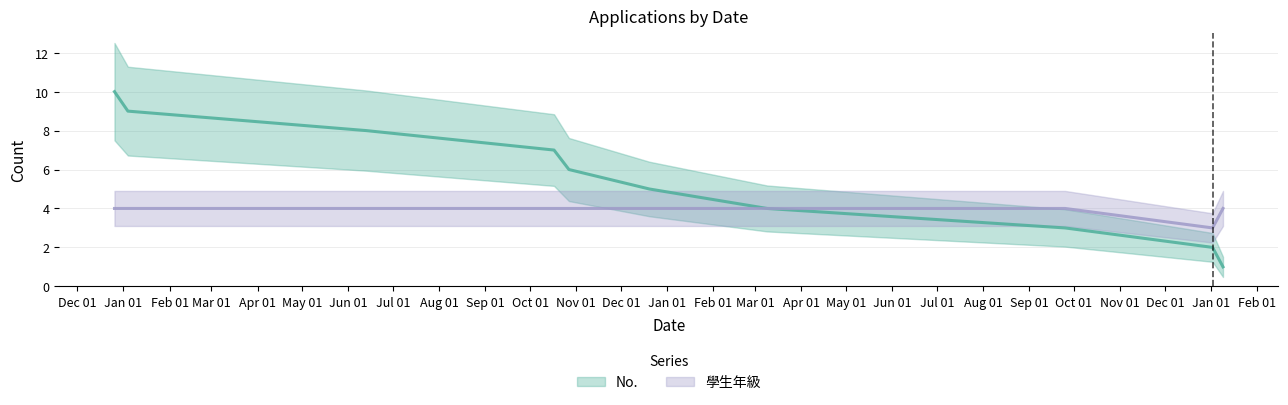

True or false: 學生年級 and No. cross at least once.

False